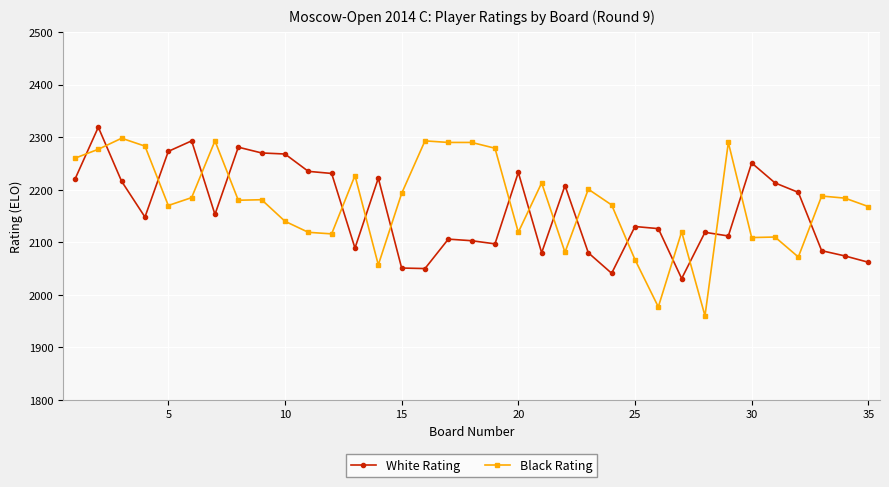

What is the difference between the second highest and minimum values in the Black Rating series?

333